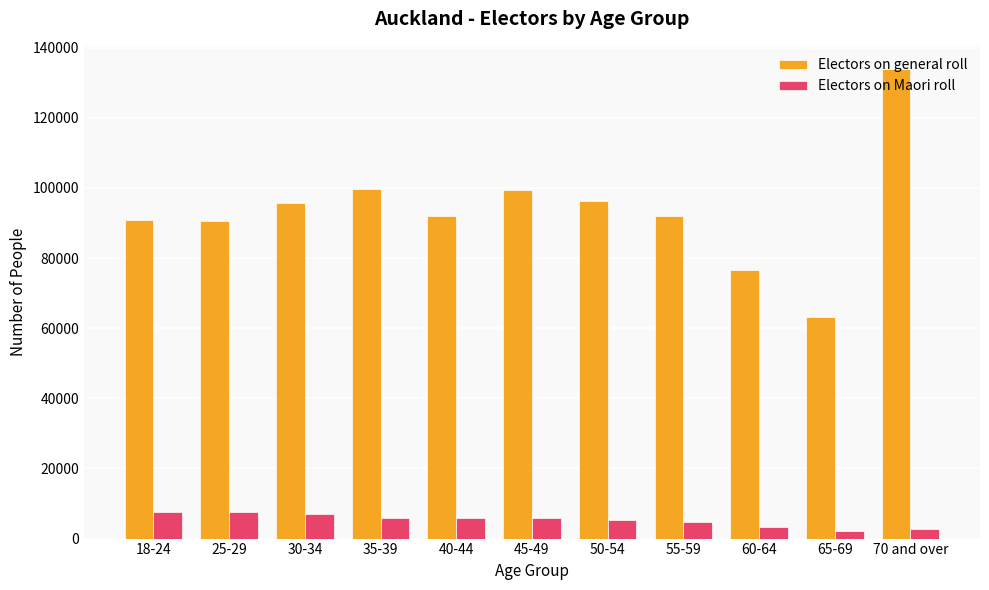

True or false: Electors on general roll has a value of 99745 at 35-39.

True